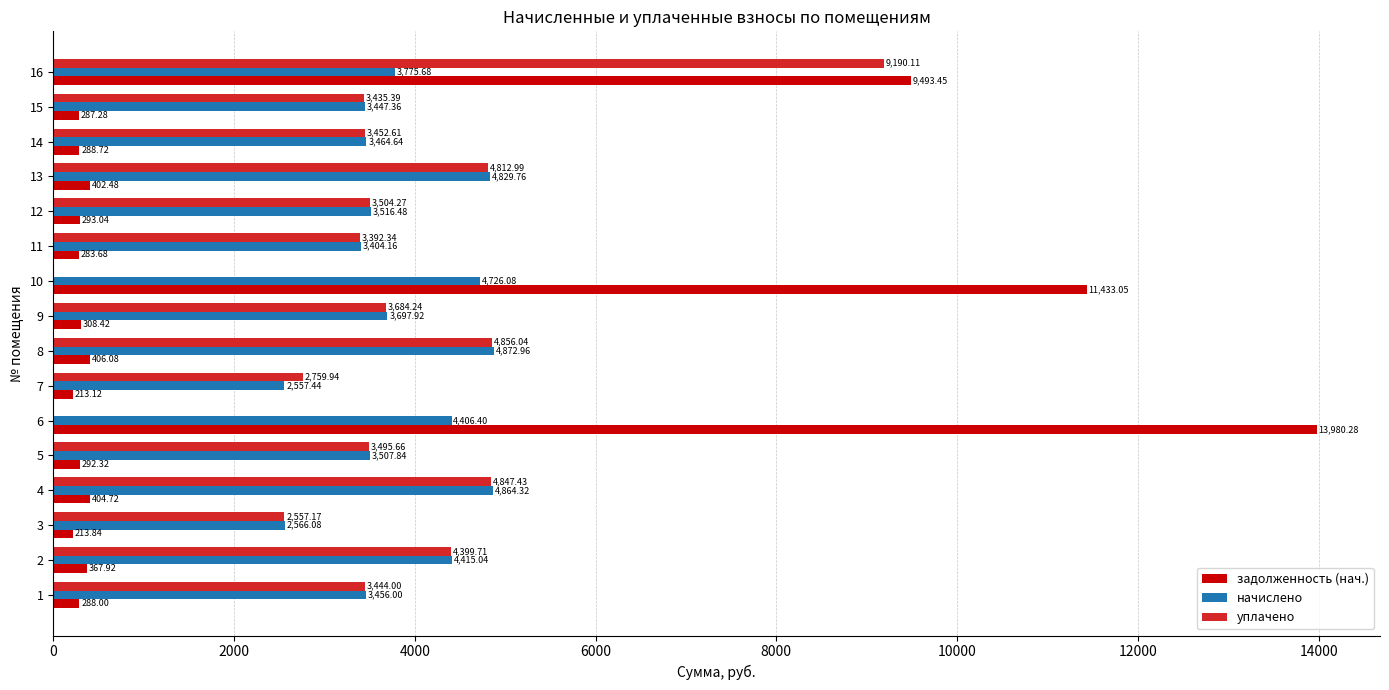

Between 2 and 11, which series saw the biggest shift?

начислено